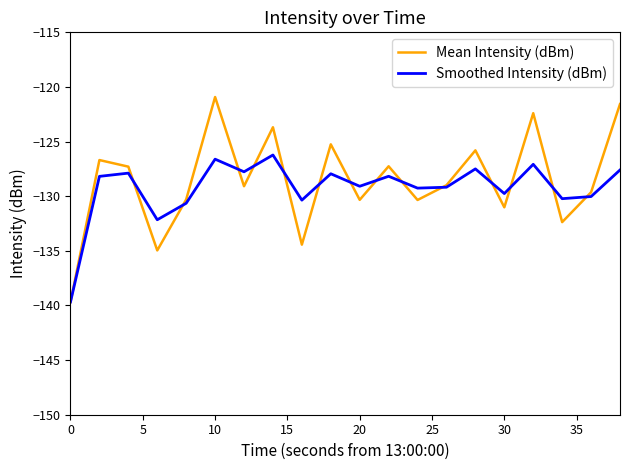

True or false: Smoothed Intensity (dBm) has more than 0 interior local peaks.

True